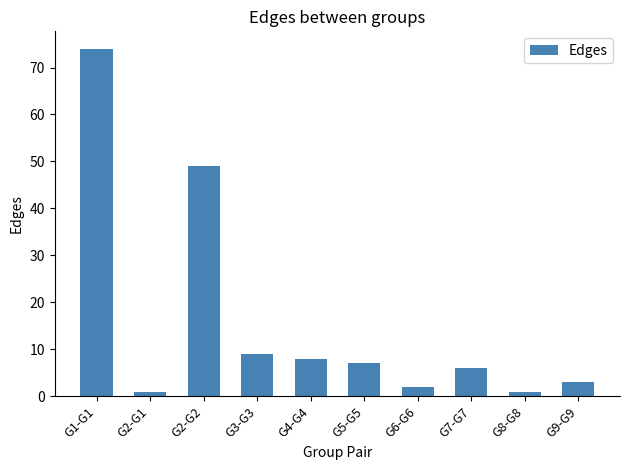

Are the bars grouped side by side (vs. stacked)?

No